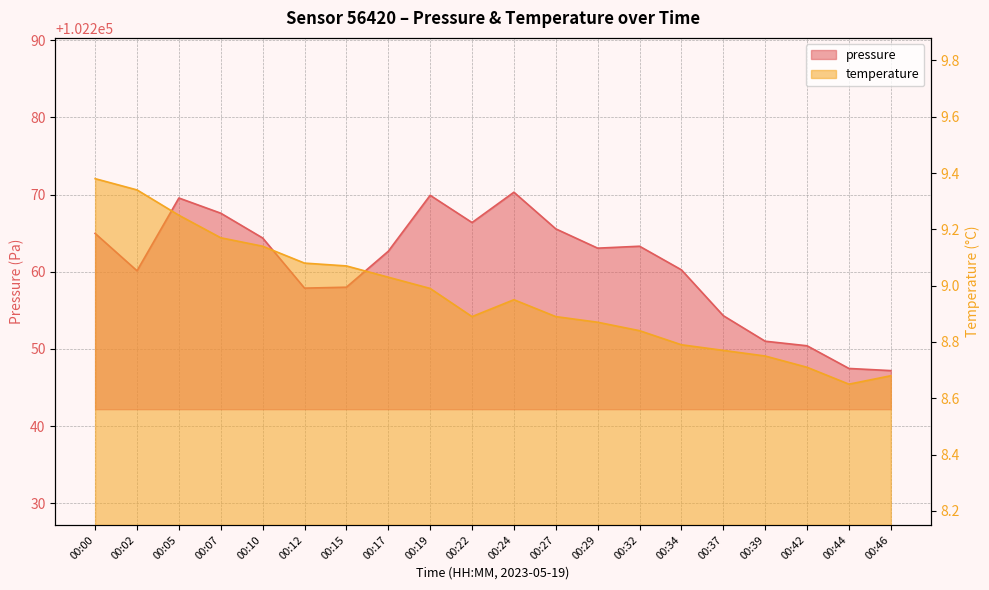

Between 00:10 and 00:27, which series saw the biggest shift?

pressure